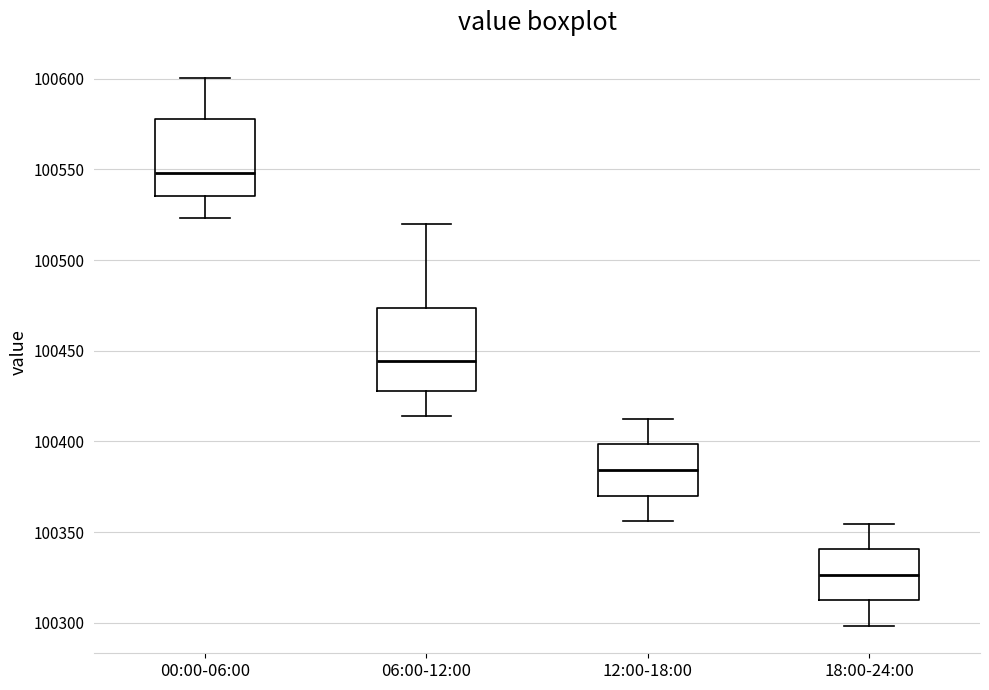

Where does the upper whisker of the box for 00:00-06:00 end on the y-axis? The values are not printed on the chart, so give them approximately, as read against the axis.

100600